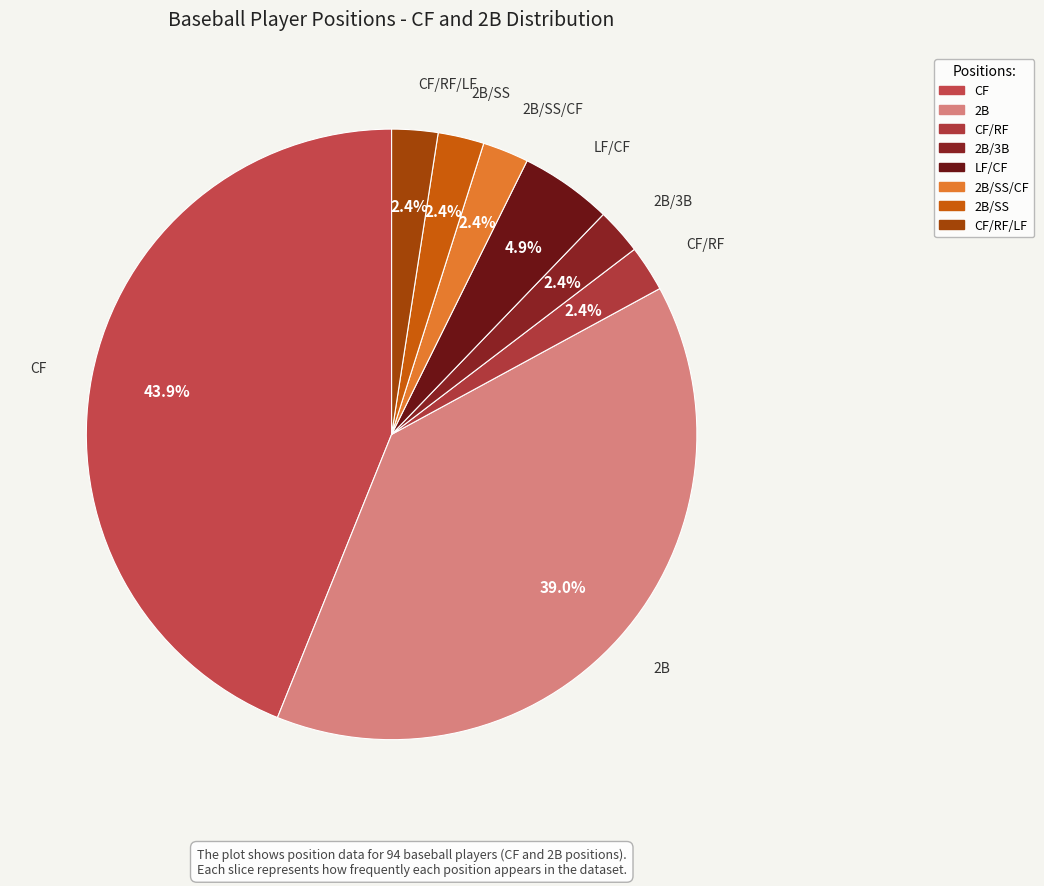

Count the number of slices in the pie.

8